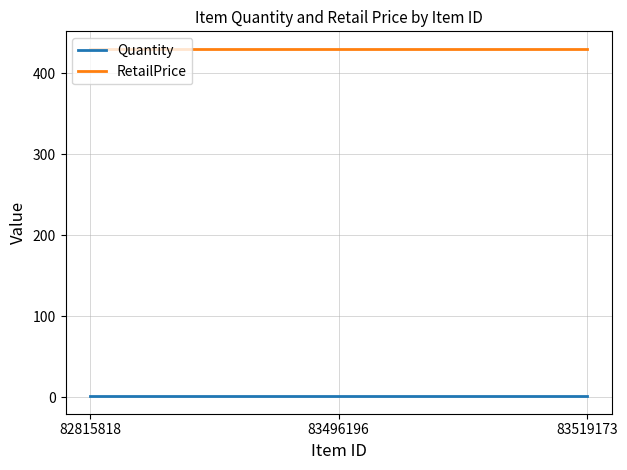

At 83496196, list the series in order from smallest to largest.

Quantity, RetailPrice